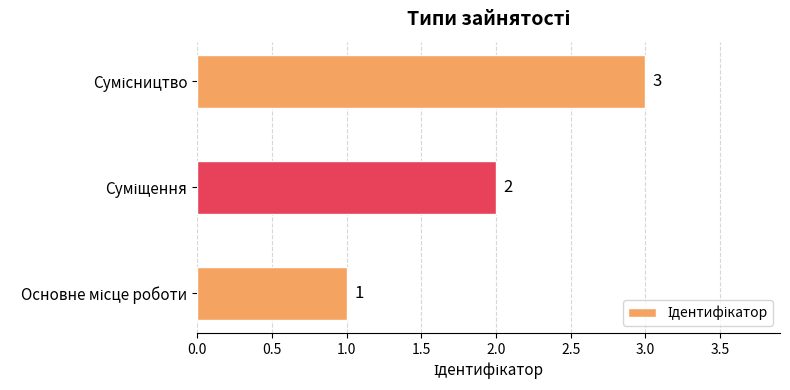

How many values are between 1 and 3?

3